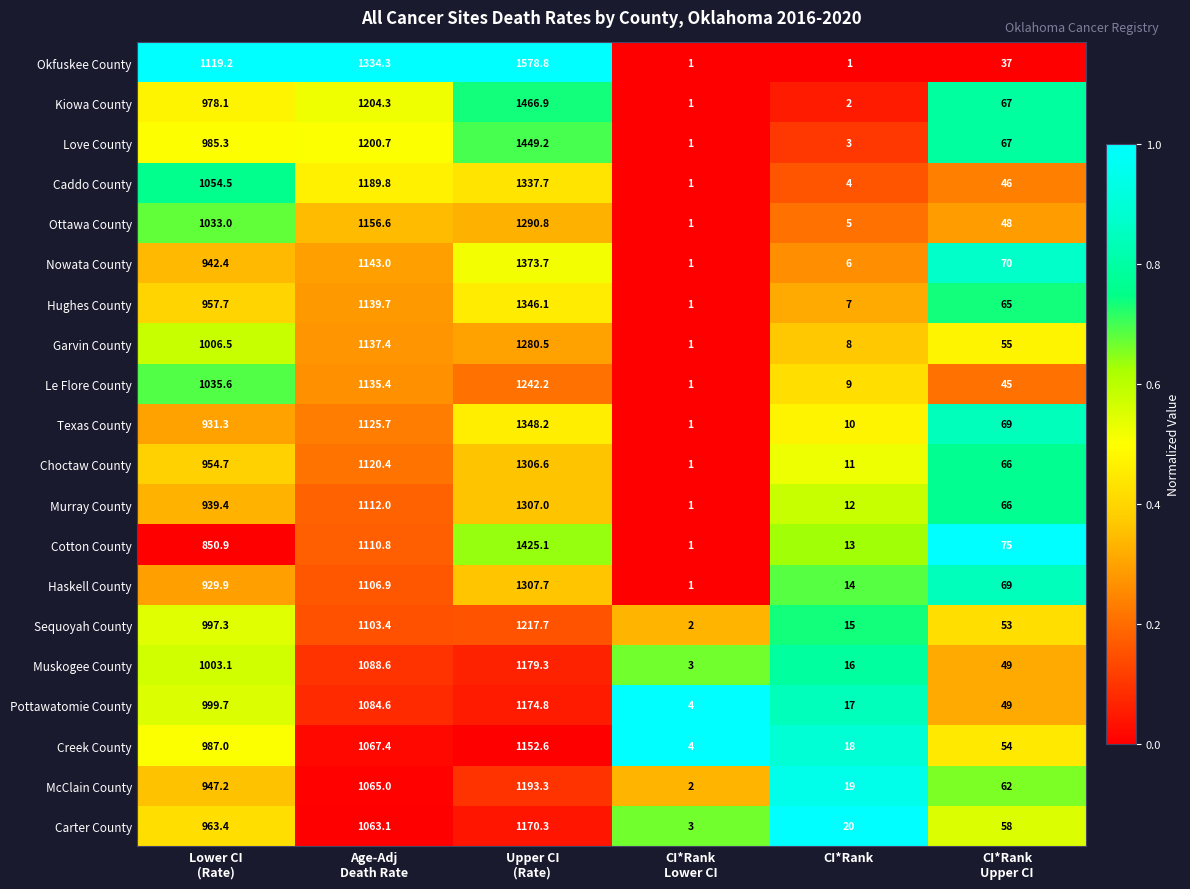

At how many categories does at least one series exceed 733?

3